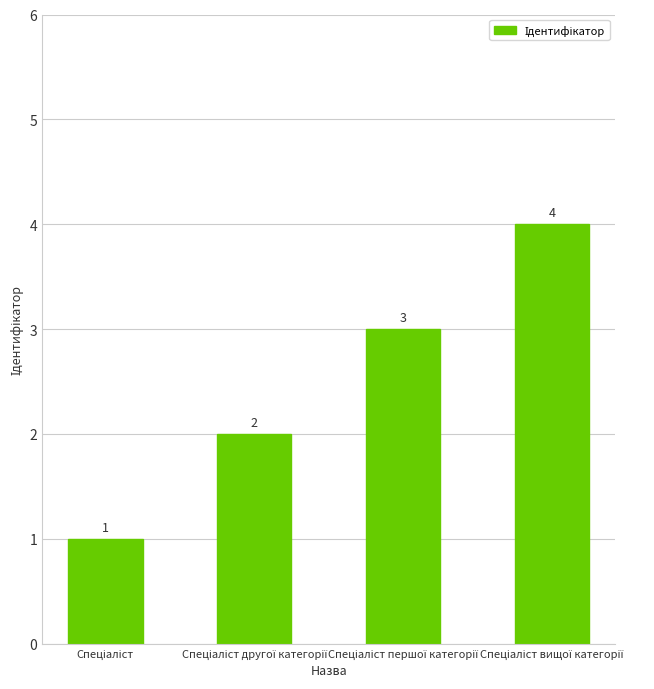

What is the value of the 2nd bar from the left?

2